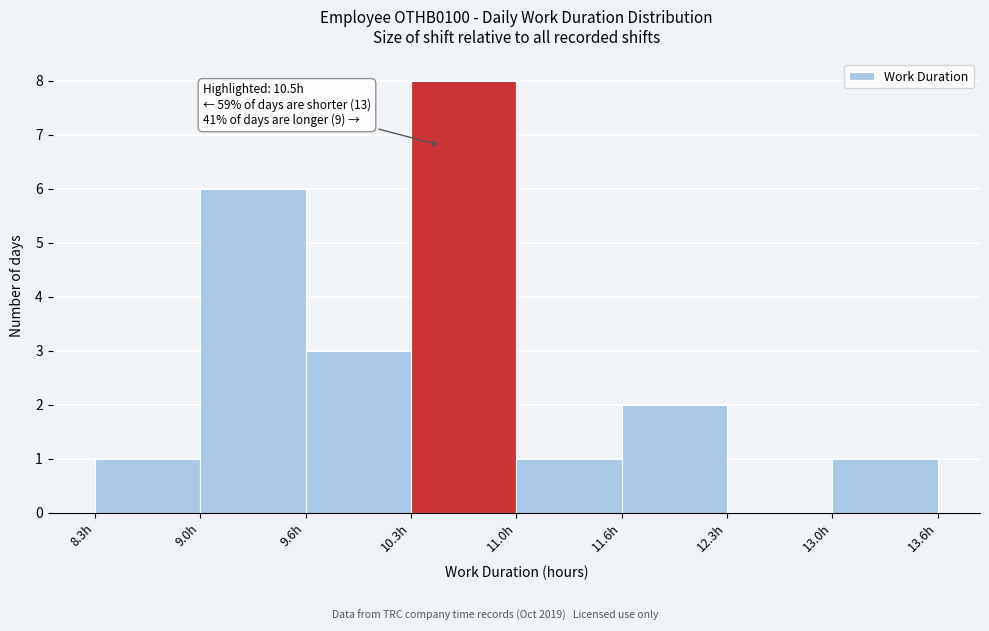

Which range on the x-axis has the tallest bar?

10.3 to 11.0